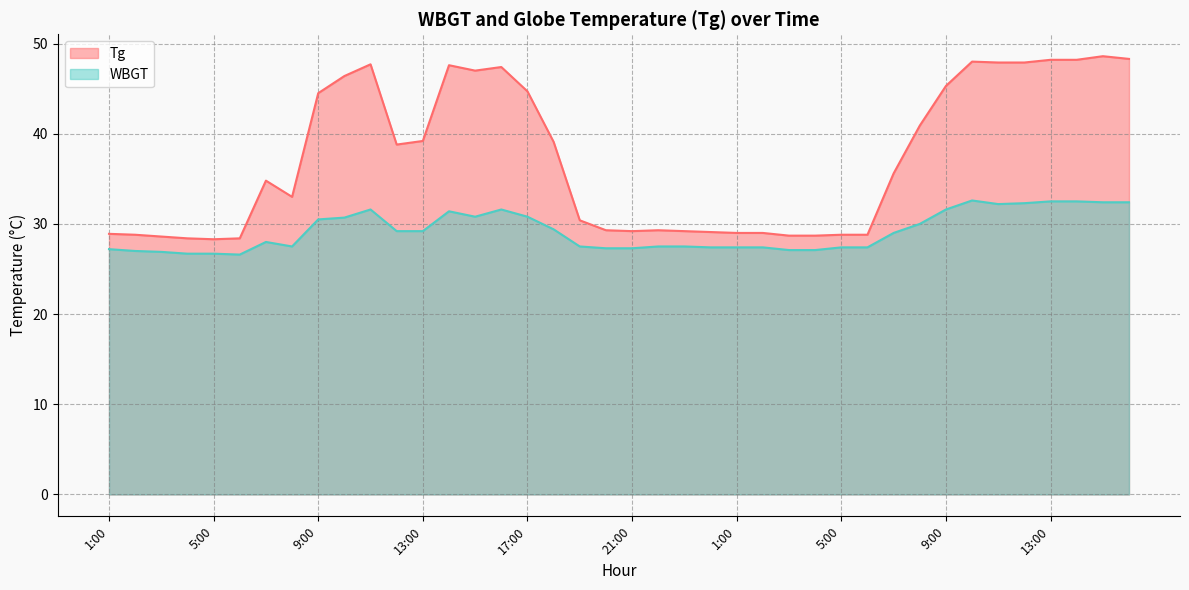

Which has a higher value, 5:00 or 18:00?

18:00